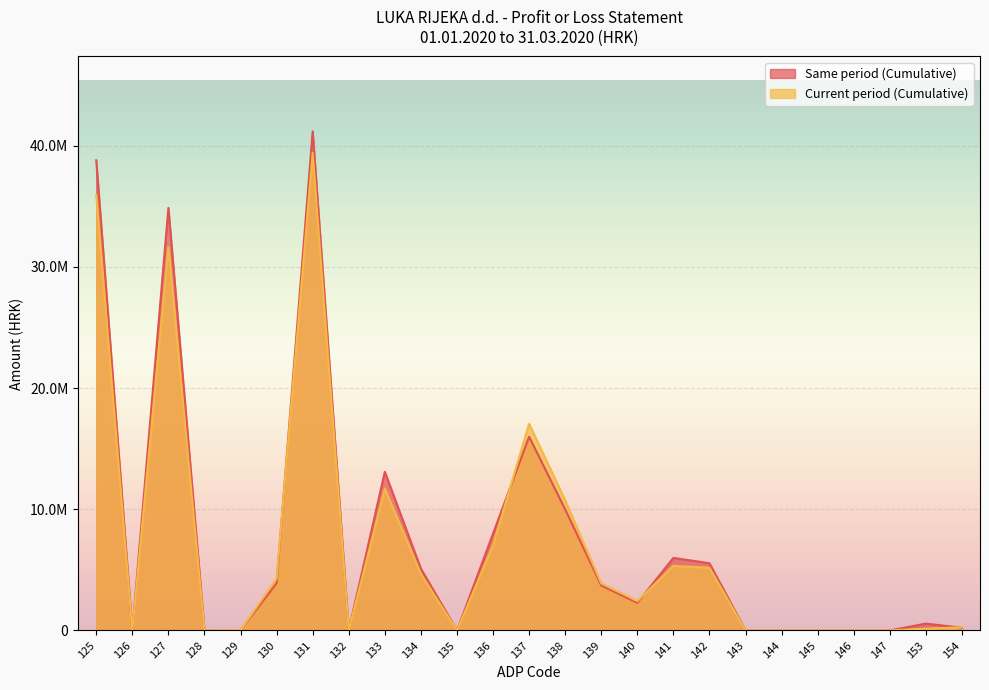

Which series has the largest total across all categories?

Same period (Cumulative)